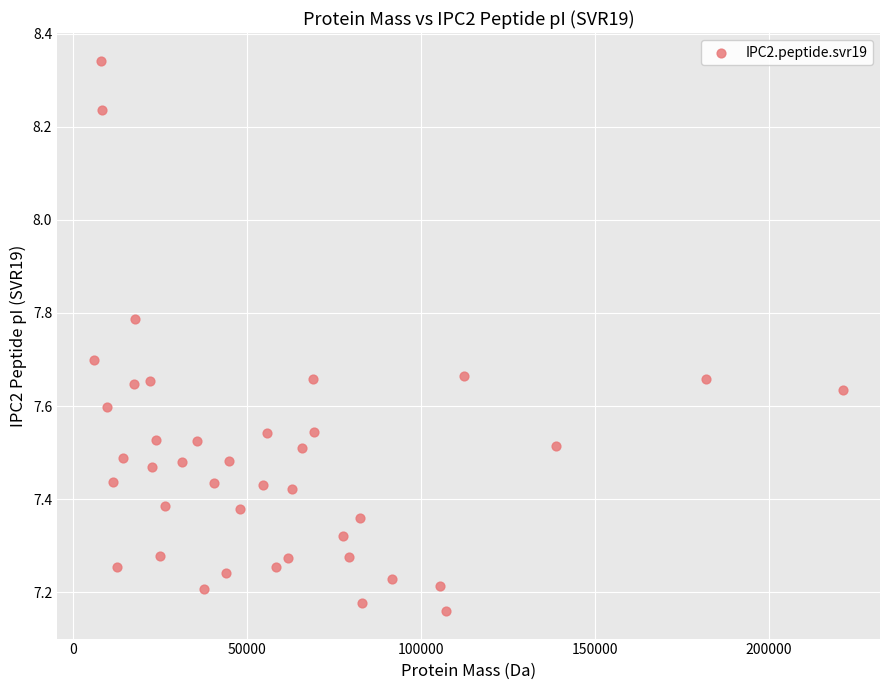

What is the range of X values (max minus min)?

215210.9